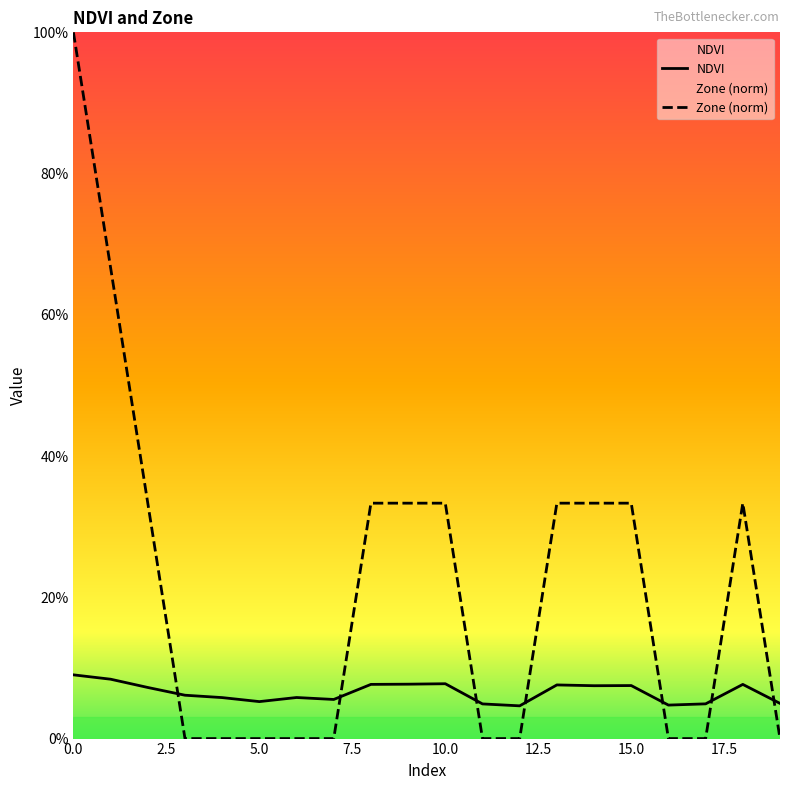

True or false: NDVI has a value of 0.1 at 15.

True